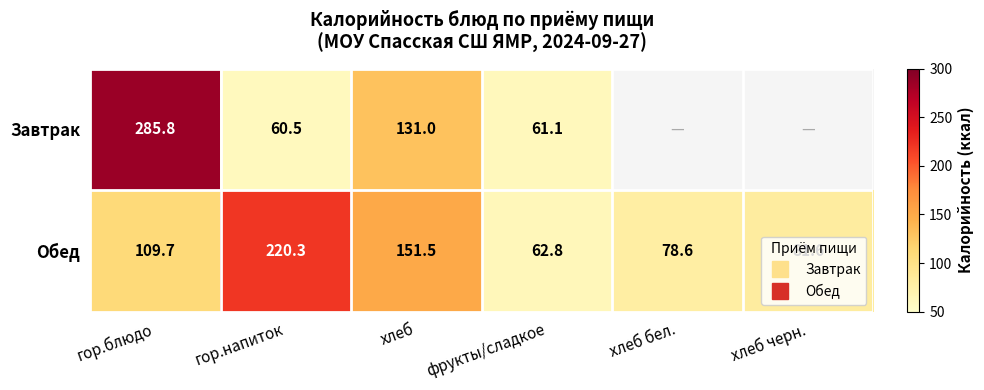

Which series has the largest total across all categories?

Обед